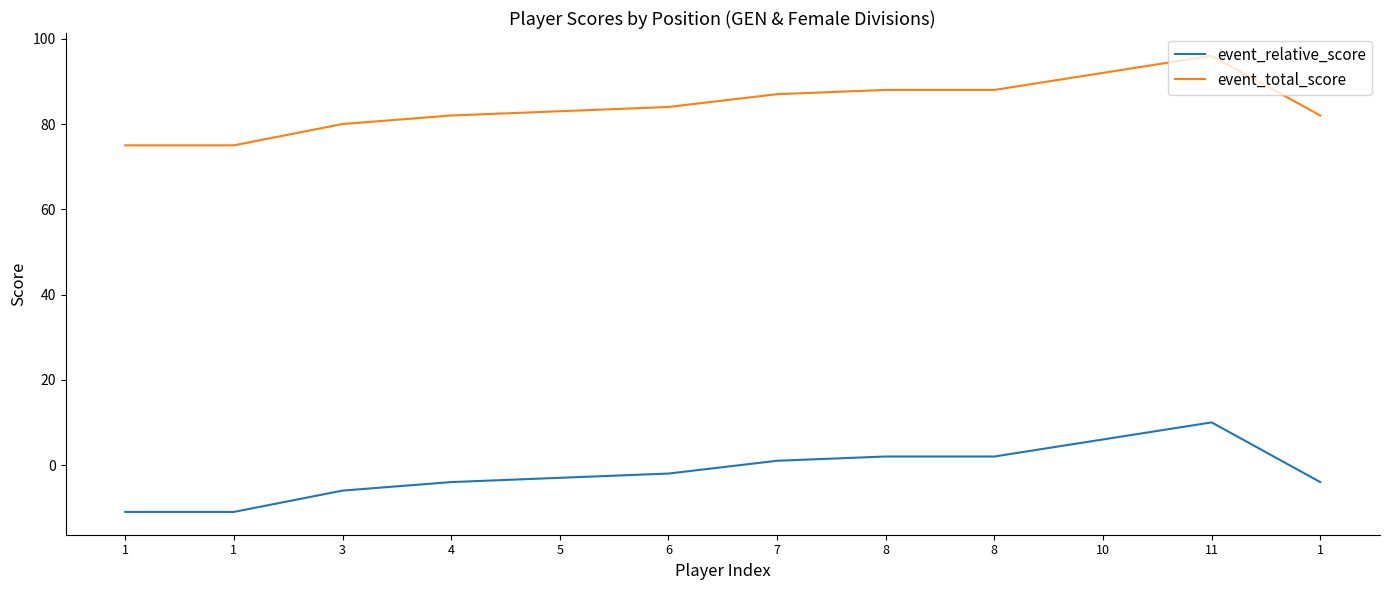

Where is event_relative_score nearest to the value 0?

7